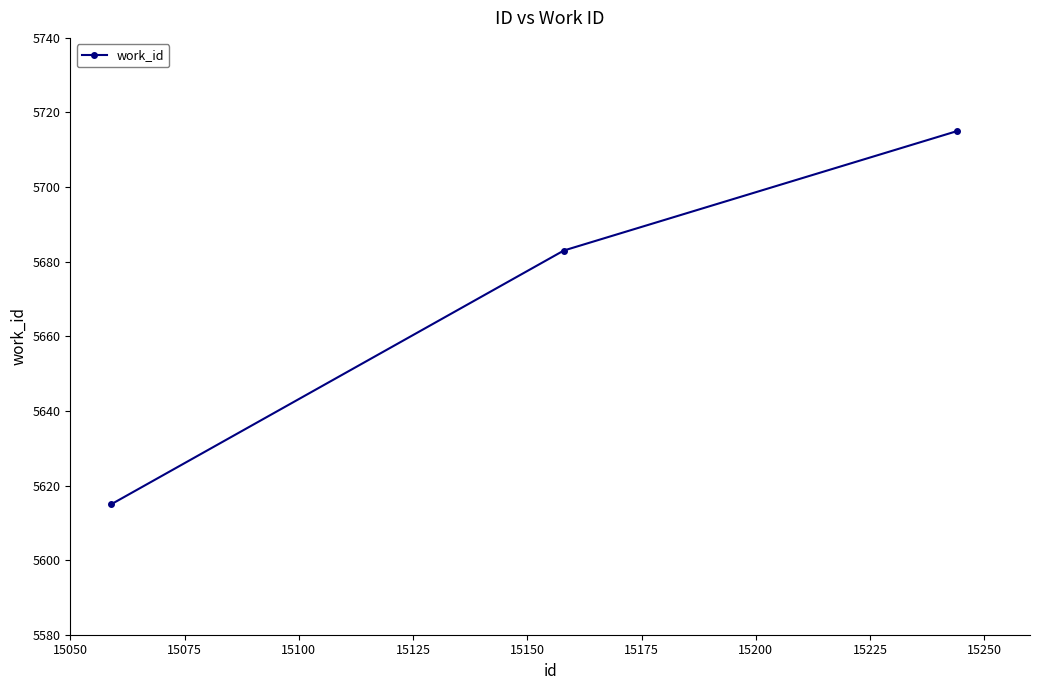

What is the difference between the second highest and minimum values?

68